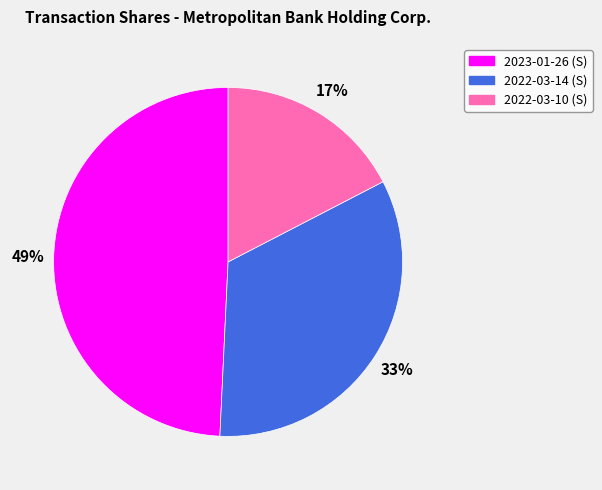

Is it true that 2023-01-26 (S) is 42% of the pie?

False